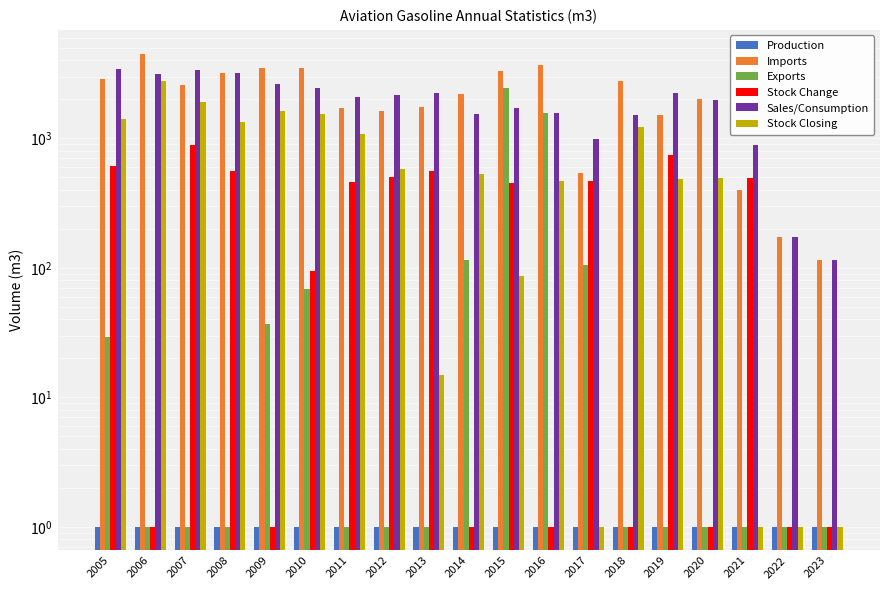

Reading right to left, list all the values displayed in this chart.

Production: 1	1	1	1	1	1	1	1	1	1	1	1	1	1	1	1	1	1	1
Imports: 115	174	400	2011	1511	2770	537	3709	3341	2214	1756	1614	1719	3513	3470	3181	2596	4516	2892
Exports: 1	1	1	1	1	1	106	1582	2435	114	1	1	1	69	37	1	1	1	29
Stock Change: 1	1	494	1	738	1	471	1	449	1	563	506	461	95	1	563	890	1	612
Sales/Consumption: 115	174	886	1991	2234	1520	996	1572	1713	1552	2225	2167	2090	2435	2646	3181	3391	3134	3446
Stock Closing: 1	1	1	494	483	1221	1	471	86	535	15	578	1084	1545	1640	1335	1898	2788	1422